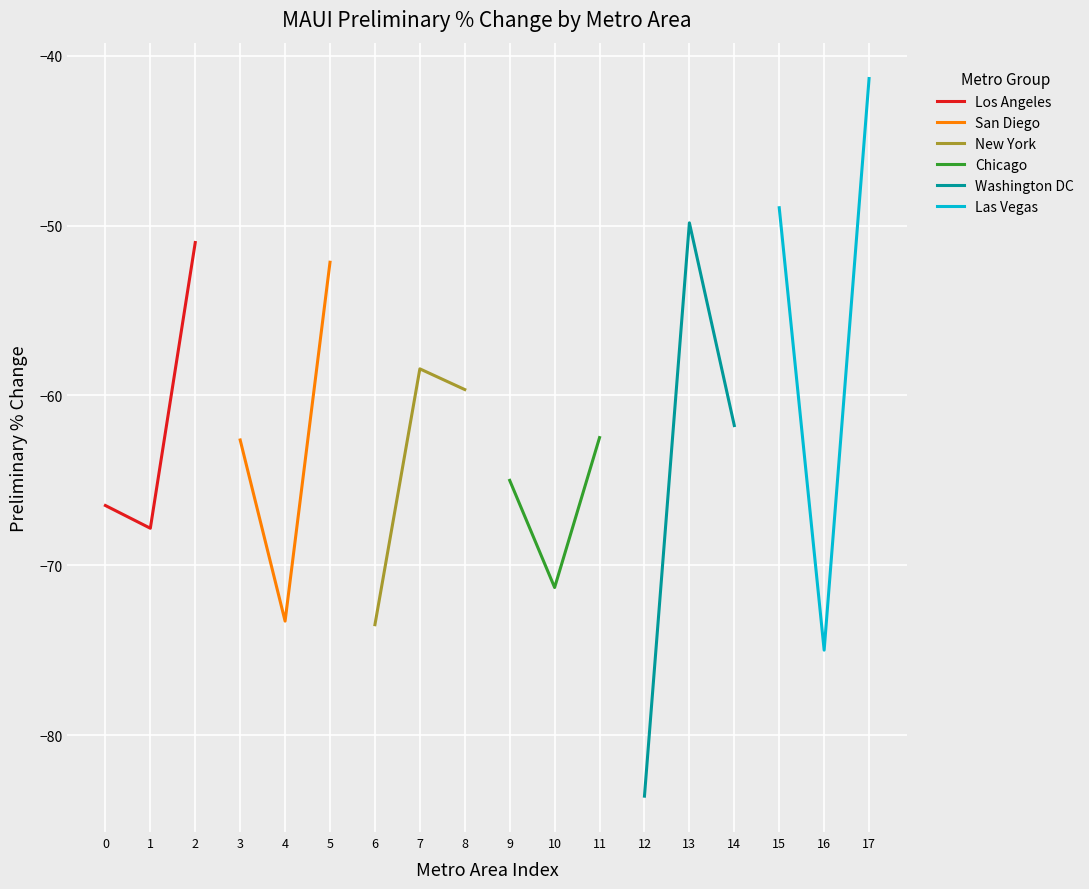

The value of Washington DC at 13 is -18.9. True or false?

False